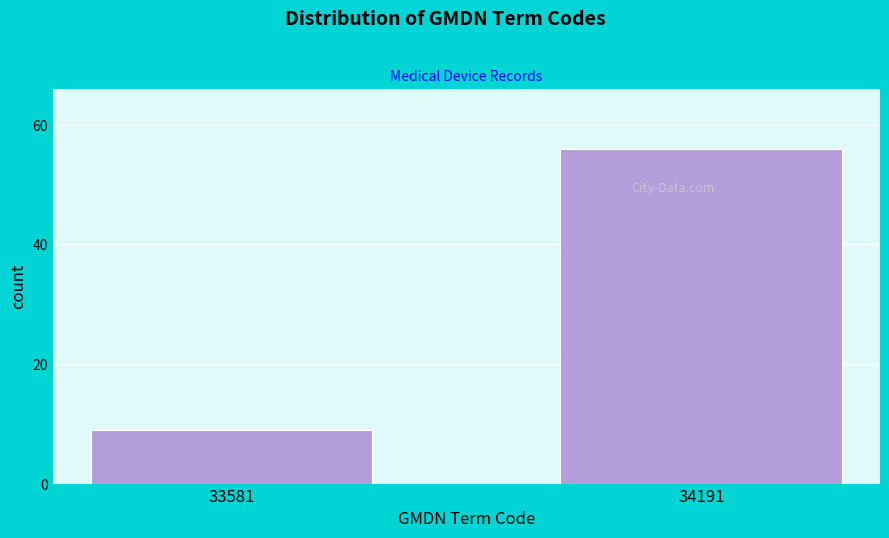

Reading left to right, extract all data points from this chart.

33581=9	34191=56